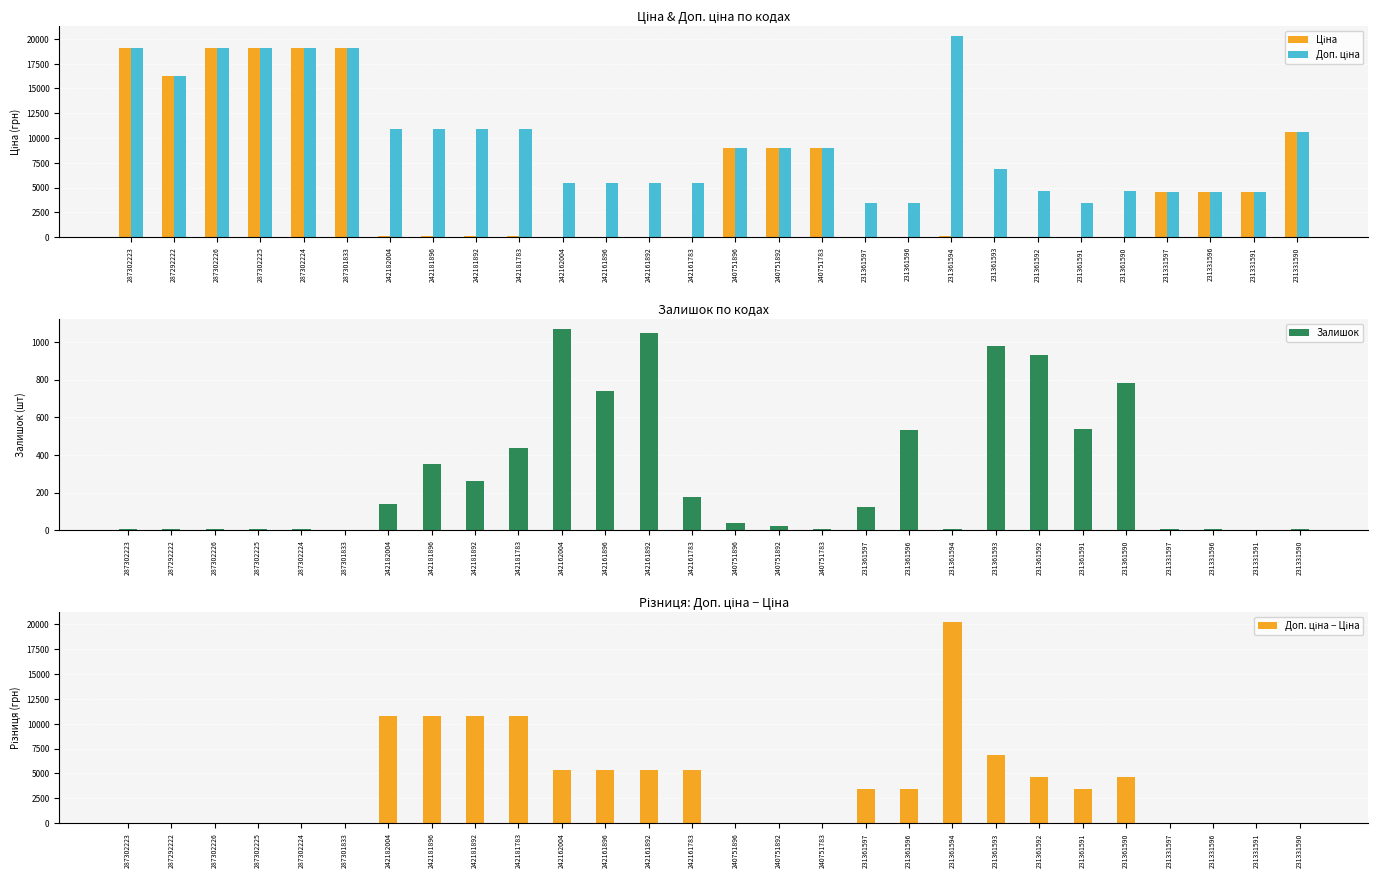

Is it true that Ціна equals 29.2 at 231361592?

False